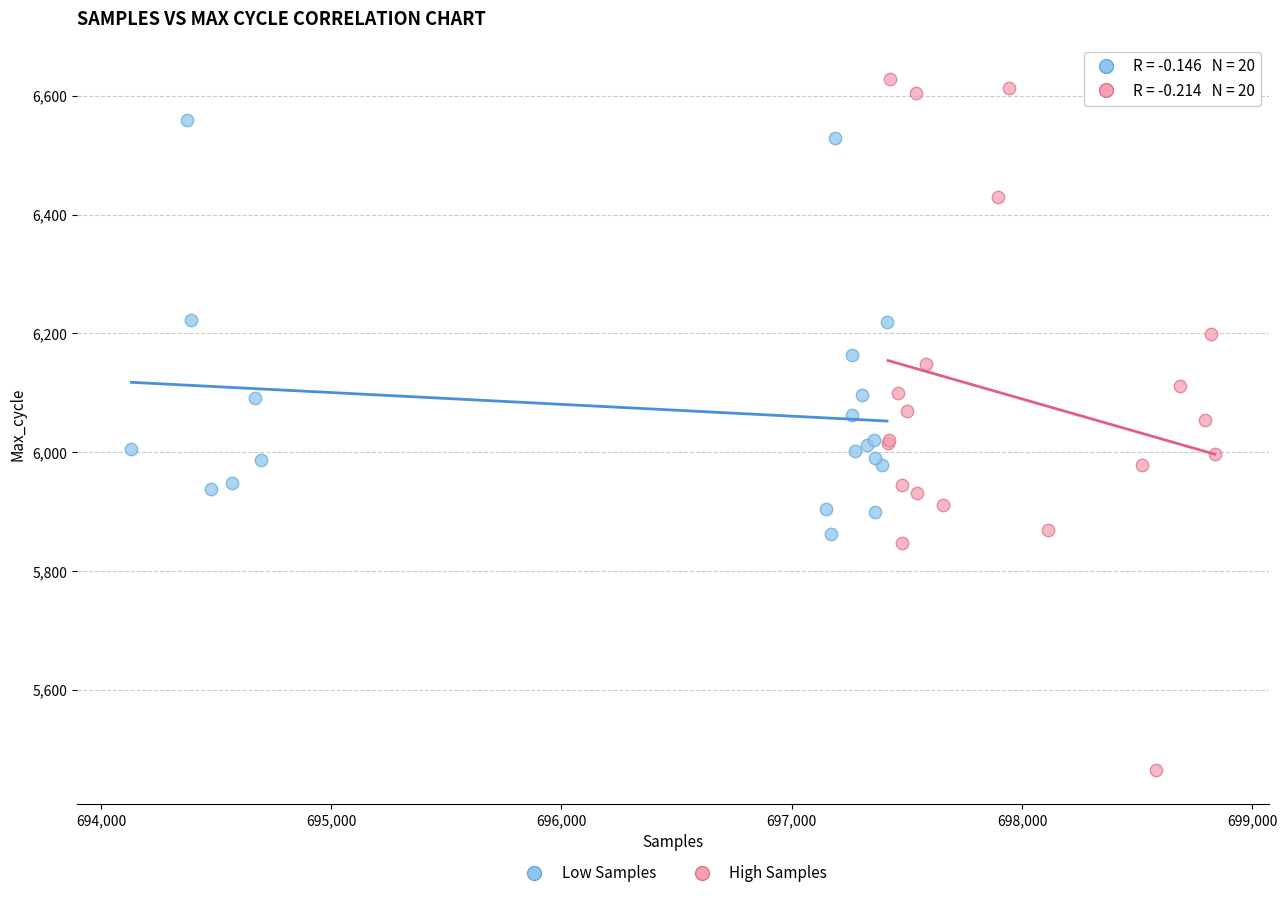

Which series reaches the minimum Y coordinate?

High Samples